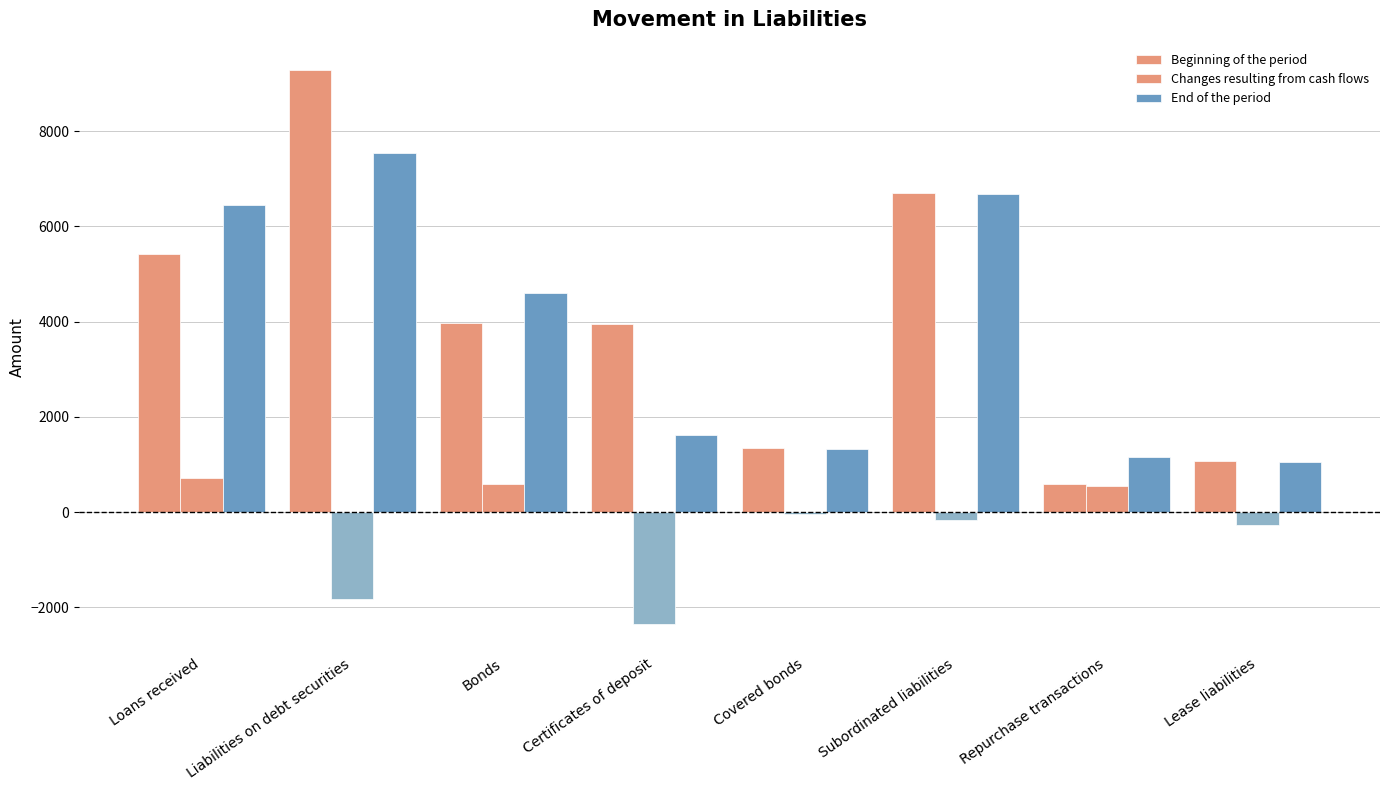

Where is Beginning of the period nearest to the value 4936?

Loans received